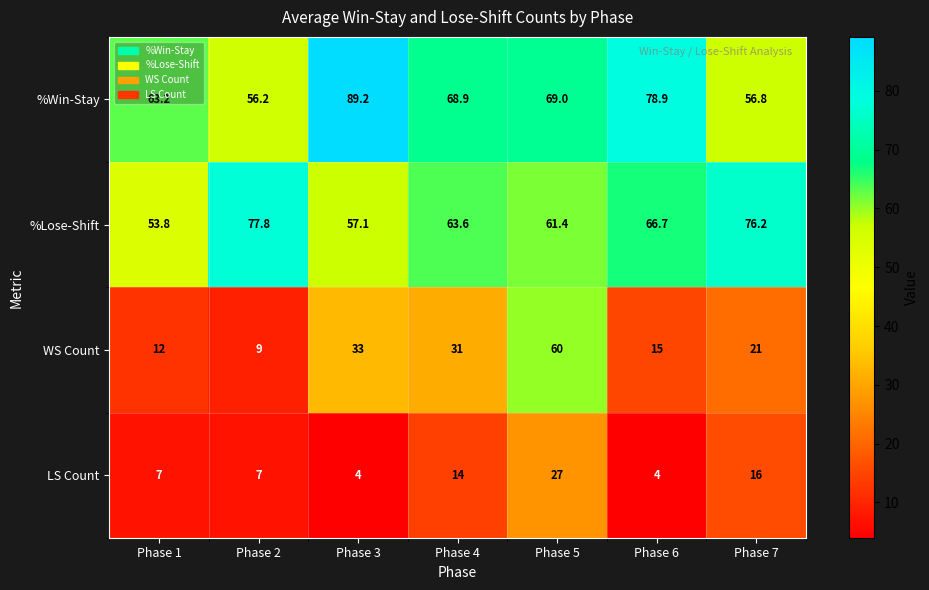

What is the total value across all series at Phase 3?

183.3